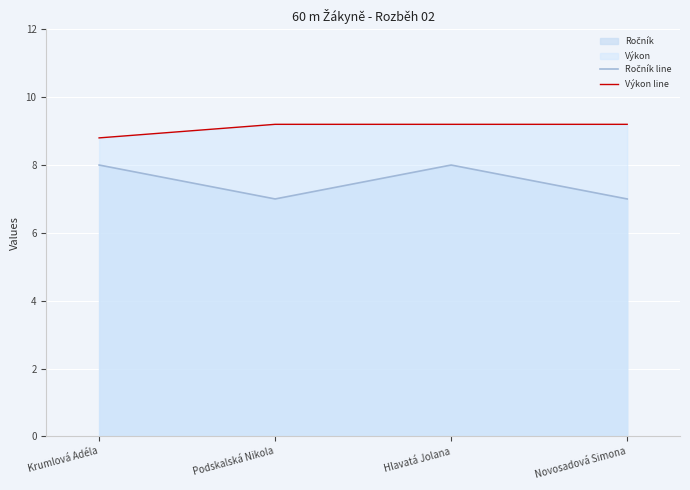

What is the total value across all series at Krumlová Adéla?

16.8